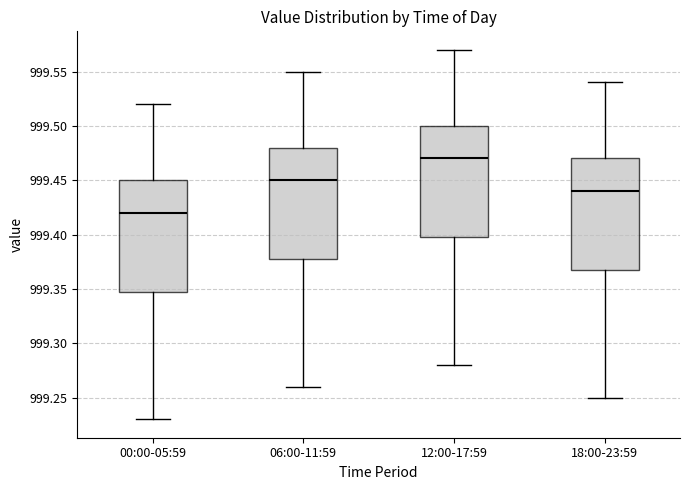

Reading left to right, transcribe this box plot: for each box, give where its median line is, the range the box spans, and where its two whiskers end, as read against the y-axis. The values are not printed on the chart, so give them approximately, as read against the axis.

00:00-05:59: median 999.42, box 999.35 to 999.45, whiskers 999.23 to 999.52
06:00-11:59: median 999.45, box 999.38 to 999.48, whiskers 999.26 to 999.55
12:00-17:59: median 999.47, box 999.40 to 999.50, whiskers 999.28 to 999.57
18:00-23:59: median 999.44, box 999.37 to 999.47, whiskers 999.25 to 999.54